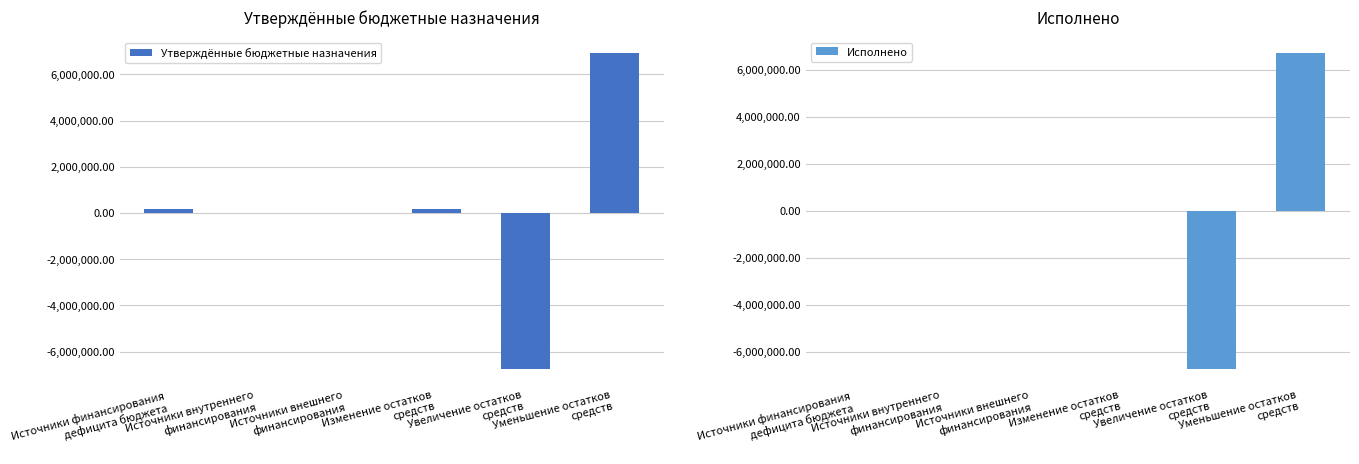

What is the average value of the Исполнено series?

-8643.7